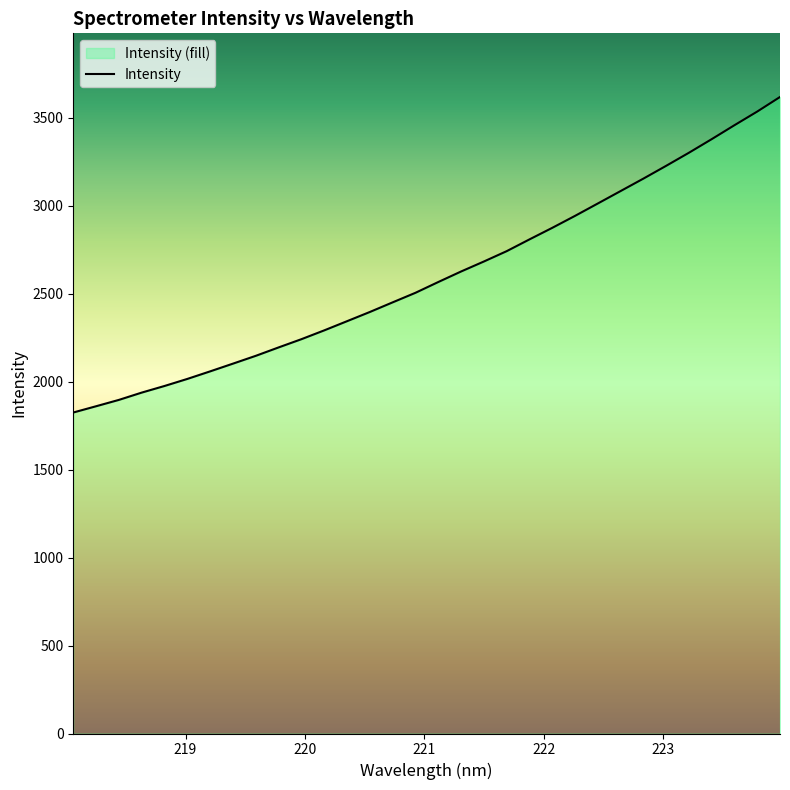

True or false: the data has more than 1 interior local peaks.

False